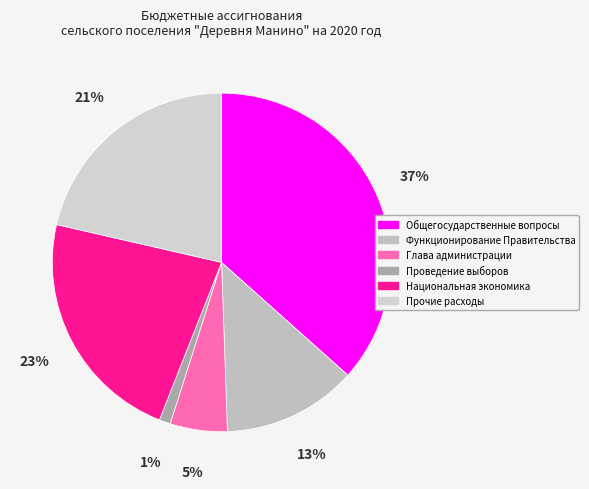

What percentage is the Проведение выборов slice, to the nearest percent?

1%